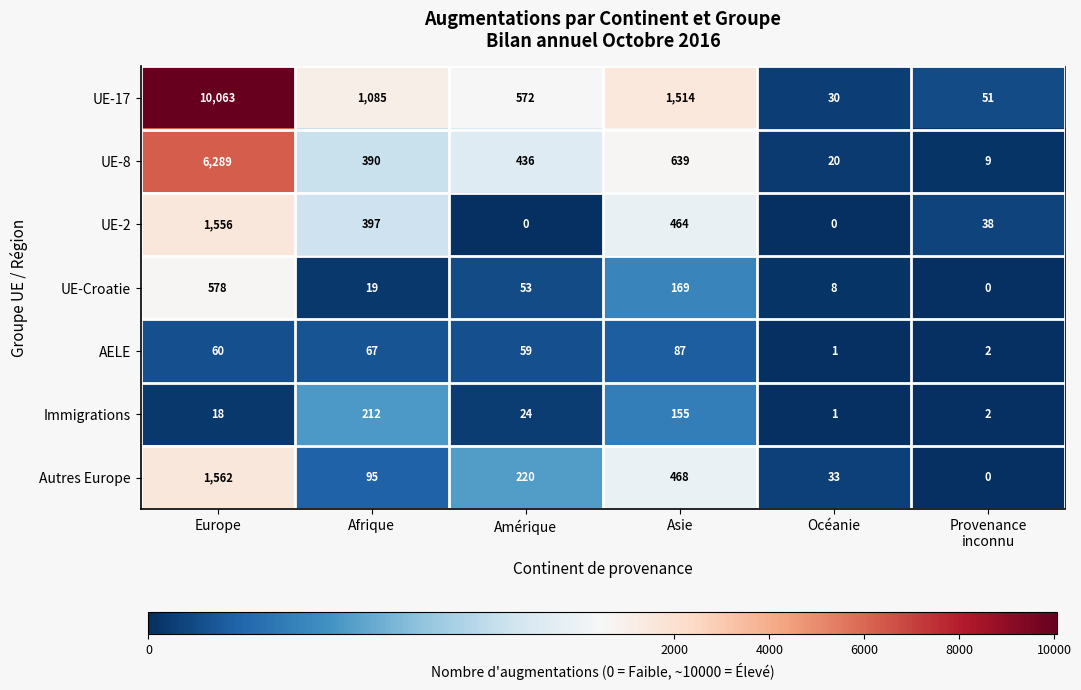

The value of UE-Croatie at Afrique is 9. True or false?

False